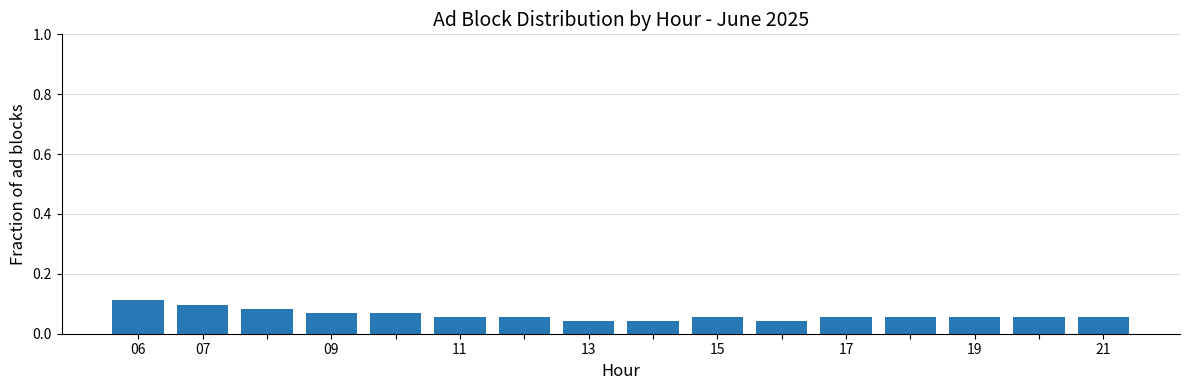

What is the sum of all values?

1.0